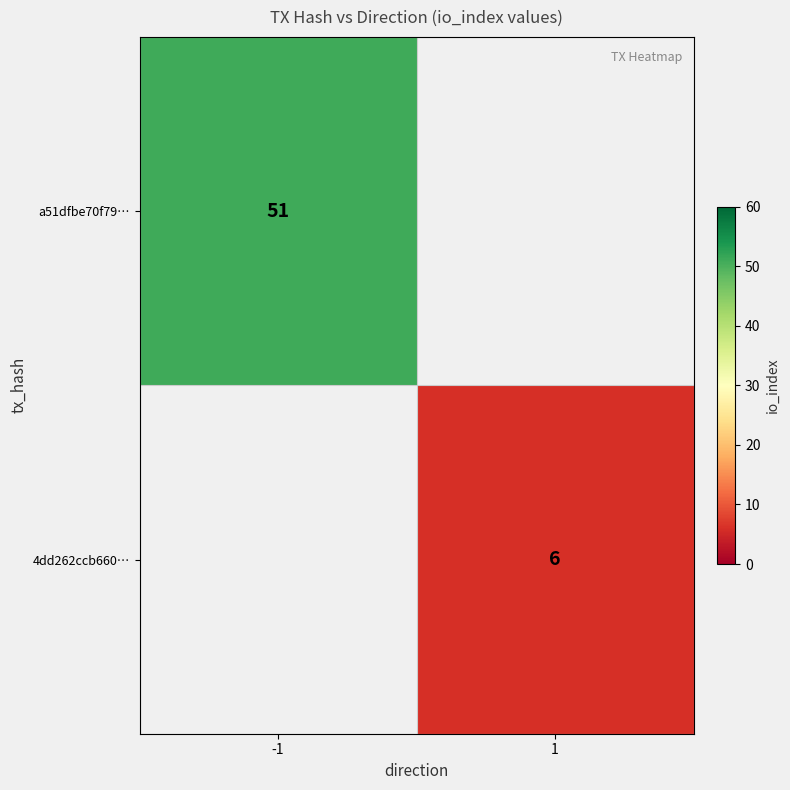

The value of 4dd262ccb660… at 1 is 6. True or false?

True